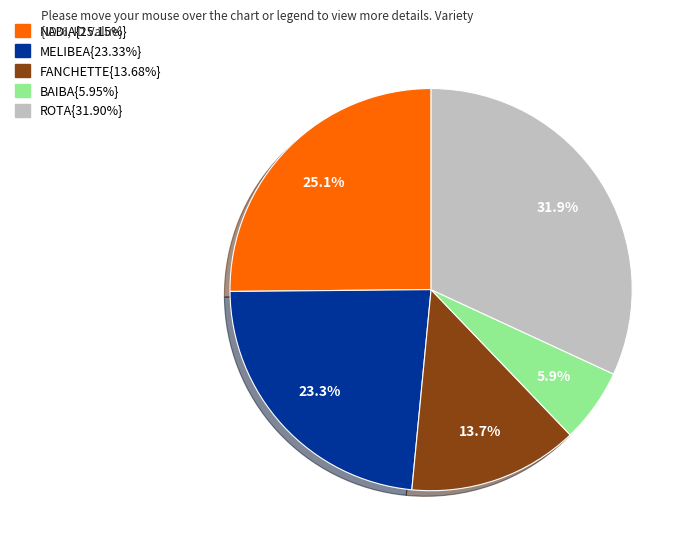

How many slices are in this pie chart?

5